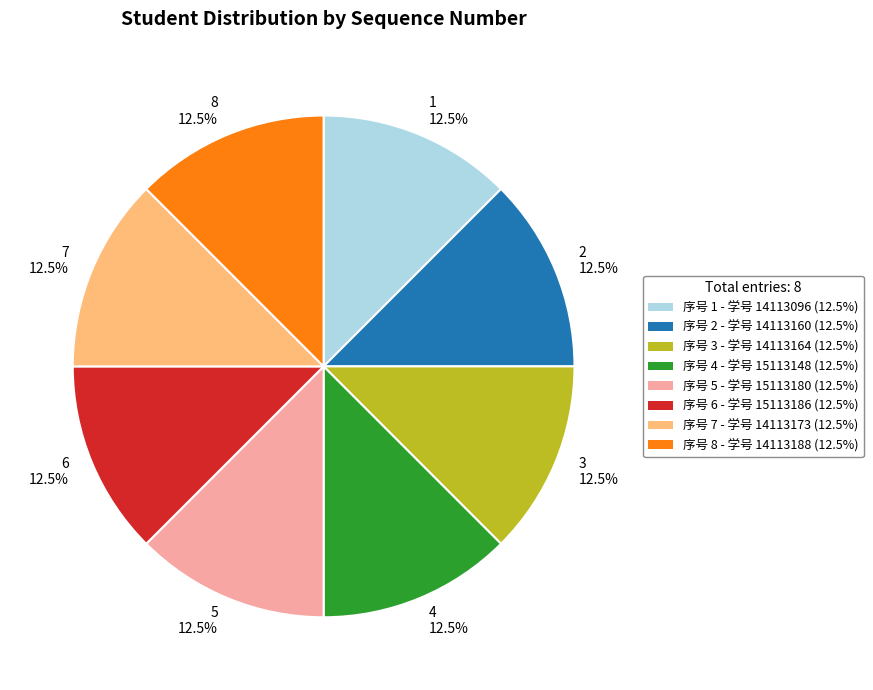

Combined, do 3 and 1 account for over 50%?

No